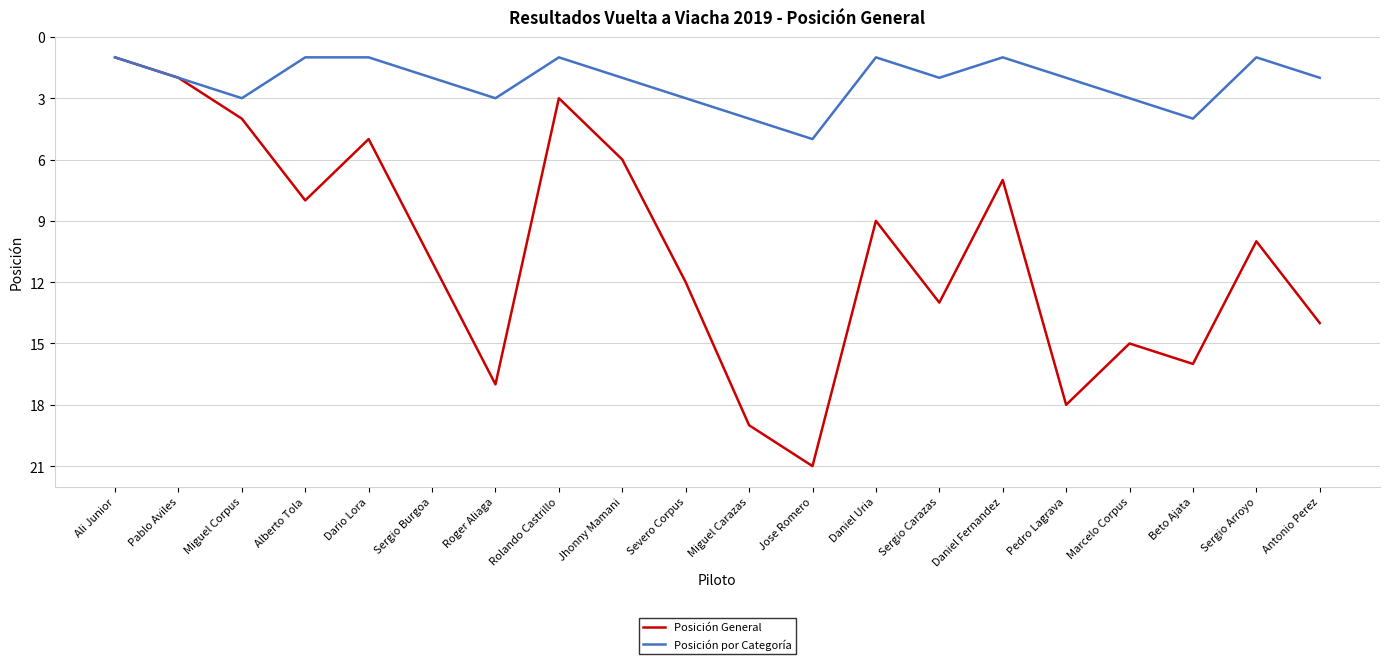

What value does the Posición General series have at Marcelo Corpus, to the nearest 10?

20